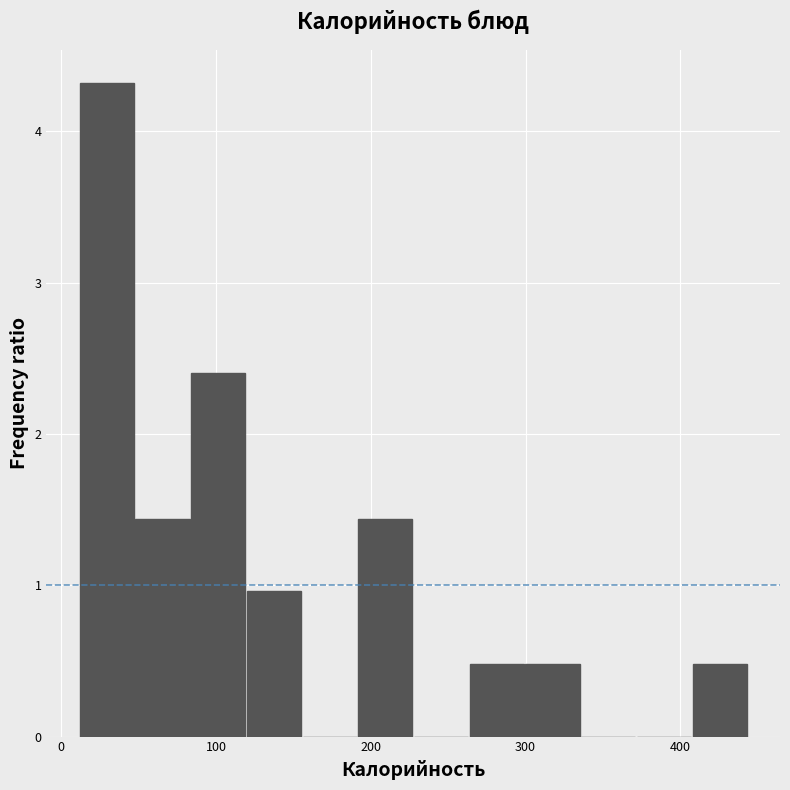

Around what value on the x-axis is the tallest bar? Give the approximate position of its centre, as read against the axis.

30